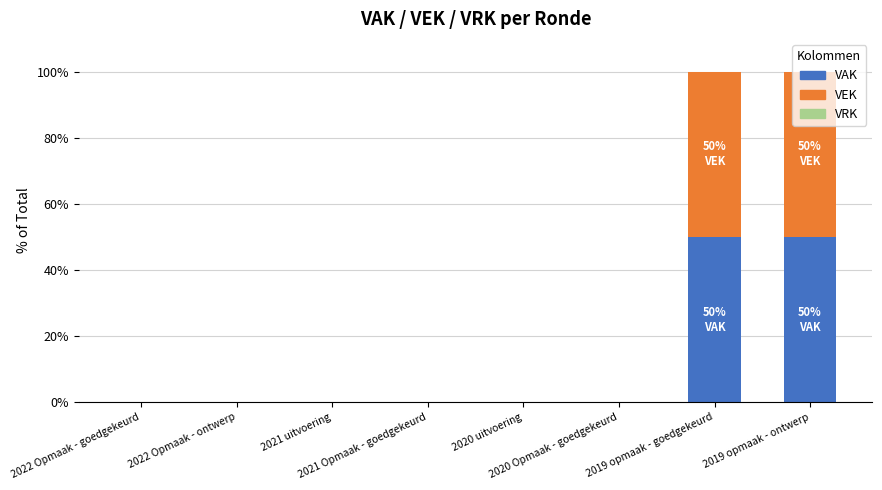

What is the sum of all VAK values?

100